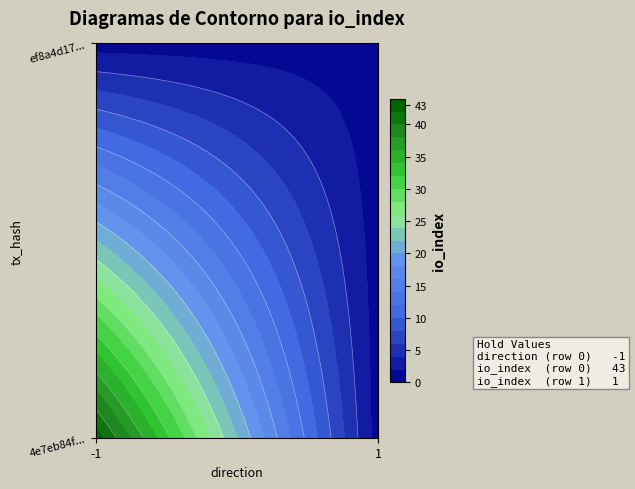

List the labels in order of 4e7eb84fcf90c5fe9be4566189c3ea819030eaf value, smallest first.

direction, io_index